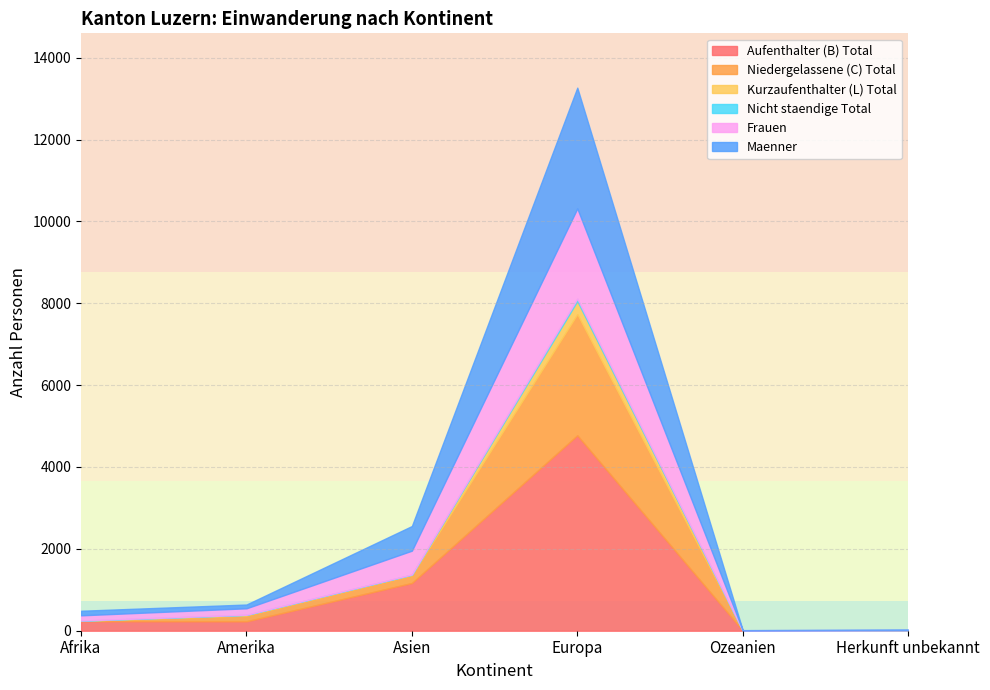

Which series has the largest total across all categories?

Aufenthalter (B) Total